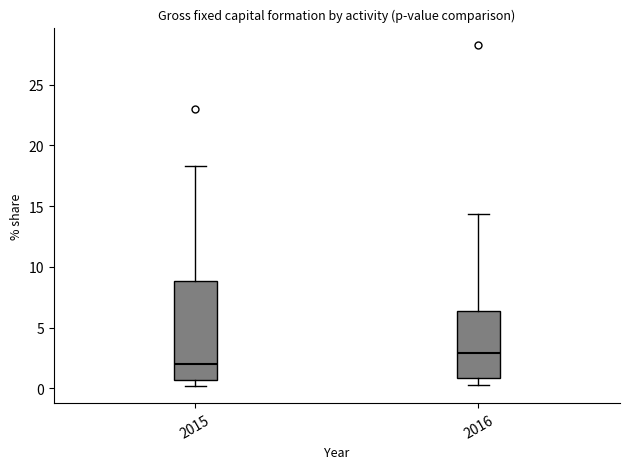

Comparing the boxes themselves (not the whiskers), which one is the tallest?

2015